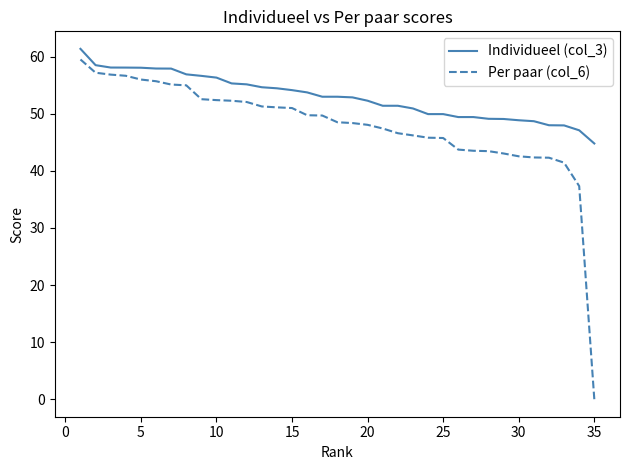

What is the maximum value for Individueel (col_3)?

61.4